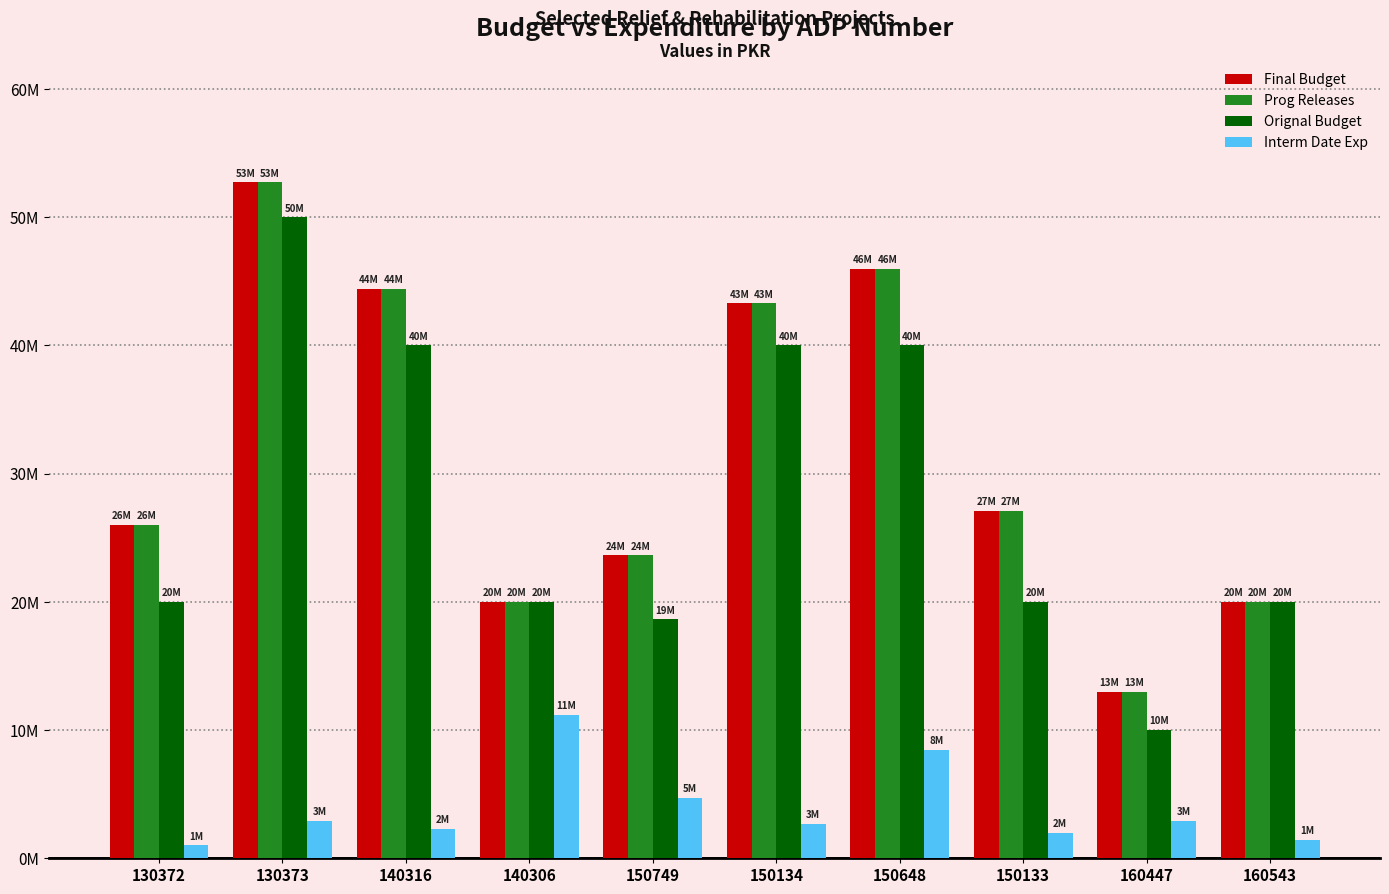

Does the chart contain any negative values?

No